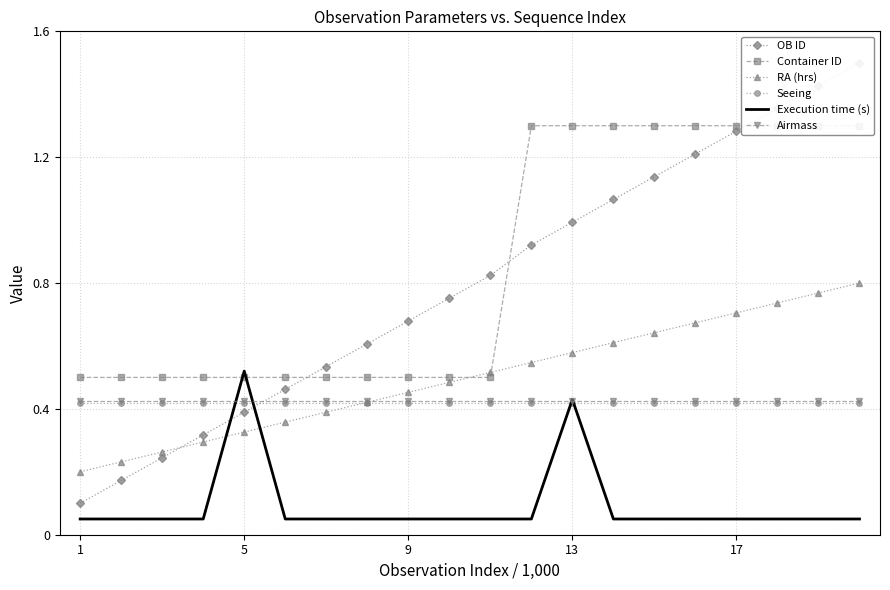

The Execution time (s) series shows 0.3 at 5. True or false?

False